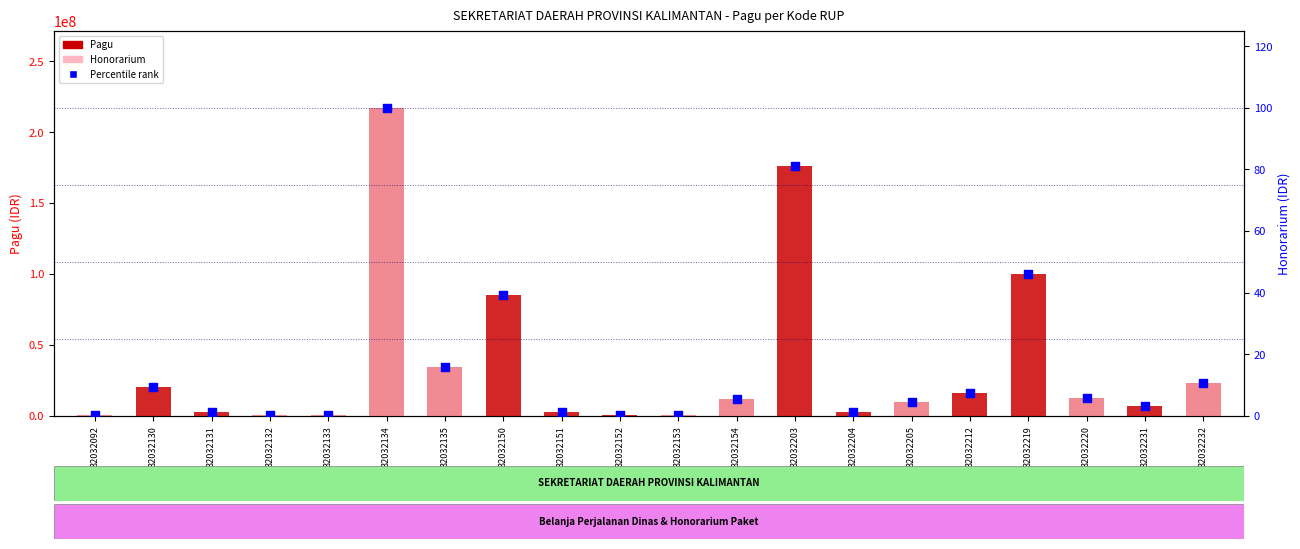

Which series has the largest total across all categories?

Pagu